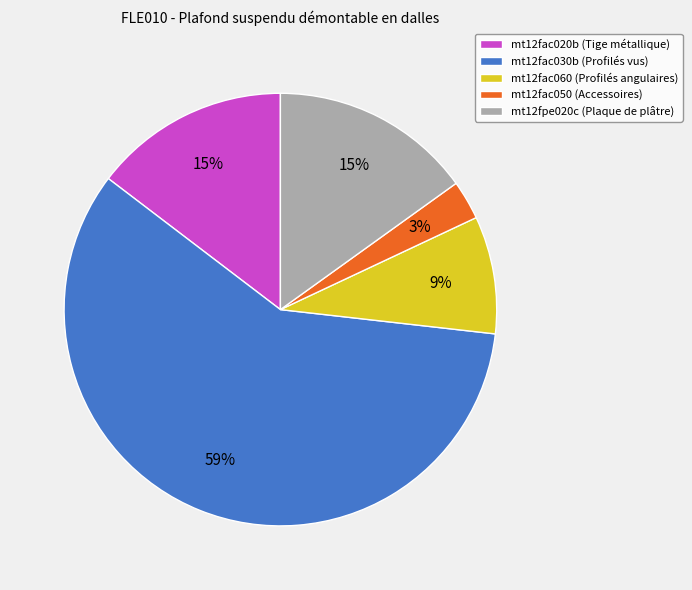

Which category has the biggest portion of the pie?

mt12fac030b (Profilés vus)